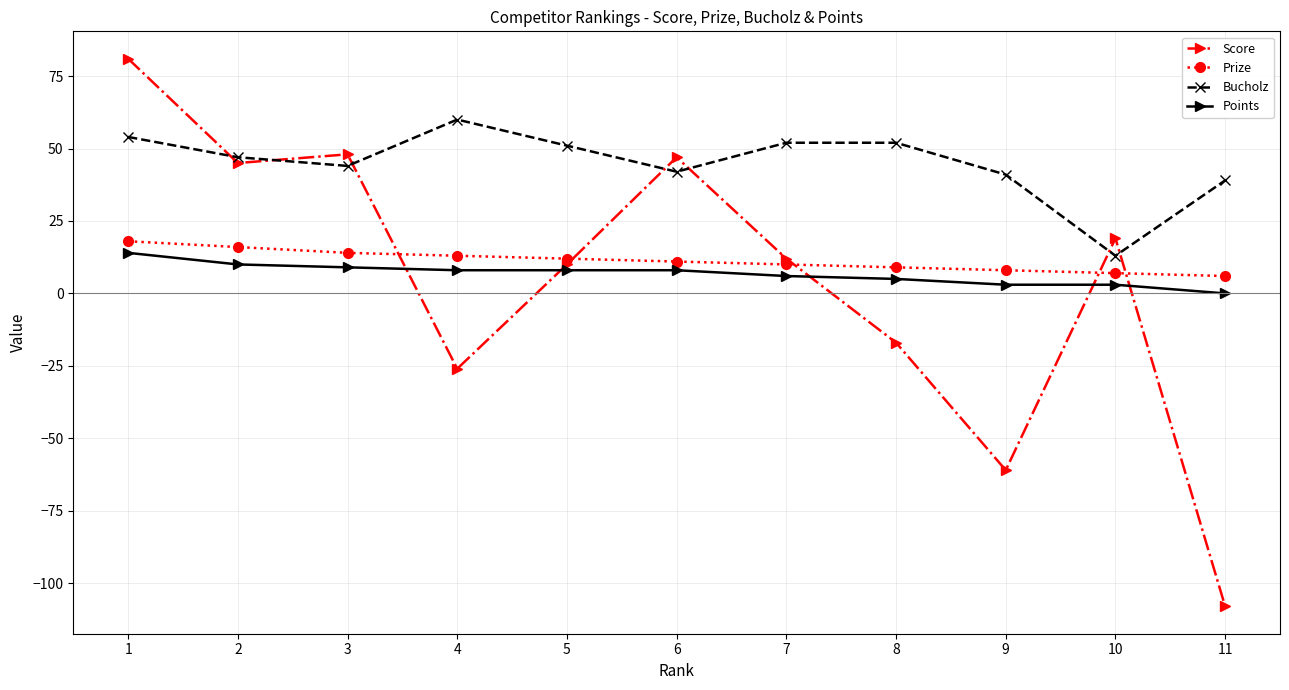

Which series changed the most between 6 and 9?

Score